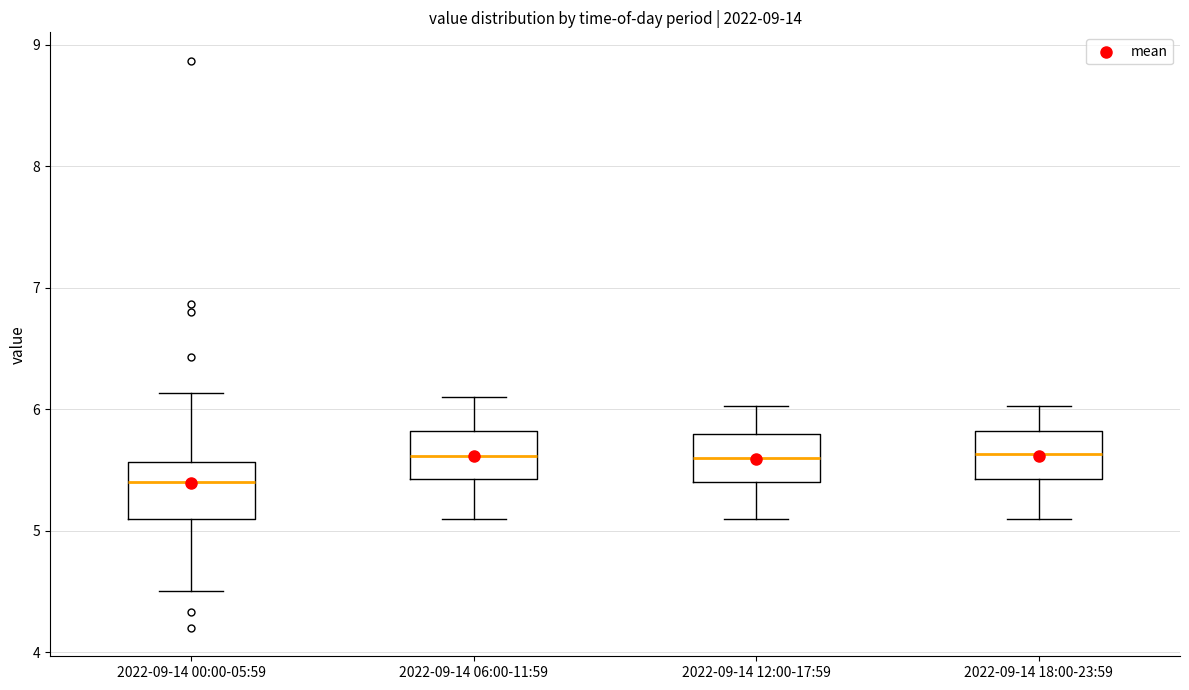

Where does the upper whisker of the box for 2022-09-14 18:00-23:59 end on the y-axis? The values are not printed on the chart, so give them approximately, as read against the axis.

6.0